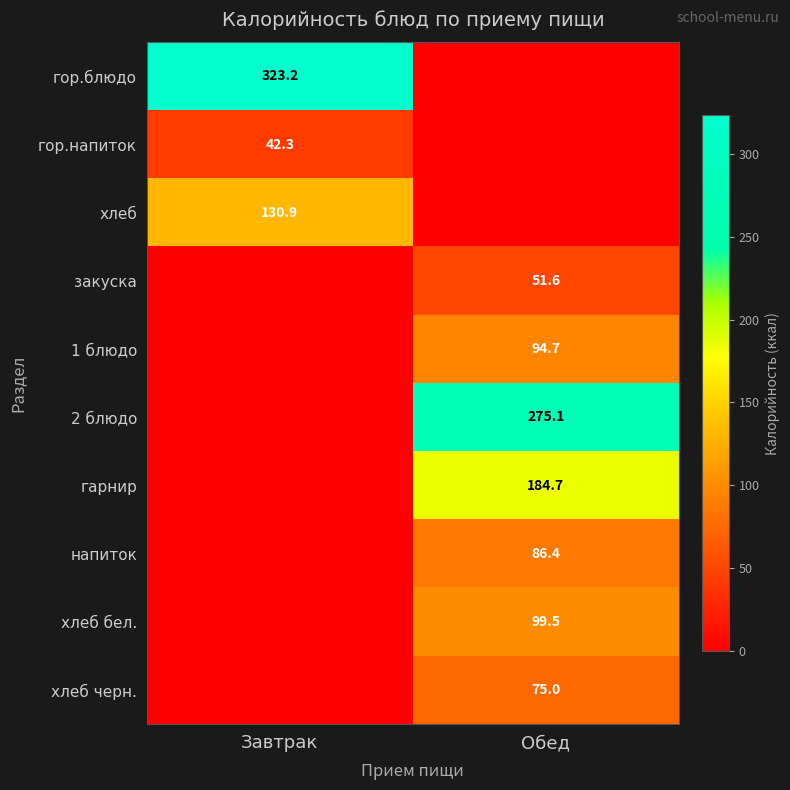

Is it true that напиток equals 59.1 at Обед?

False